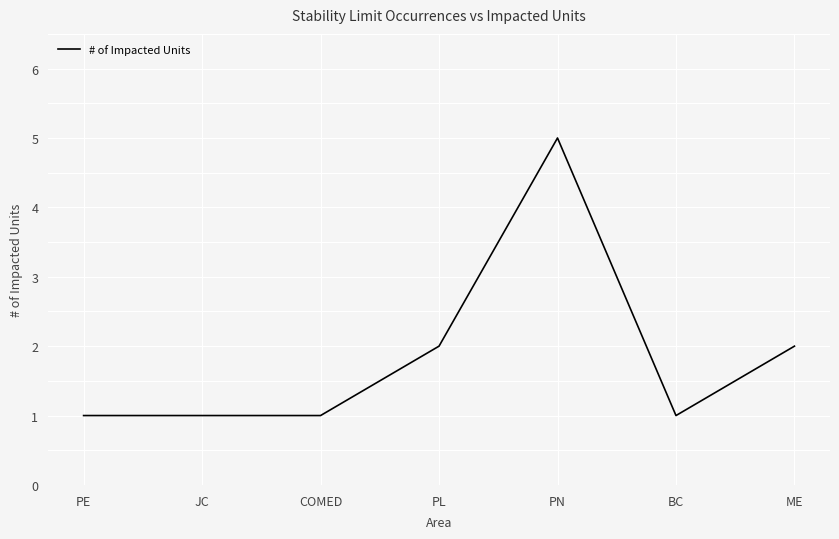

What position from the left is PE?

1